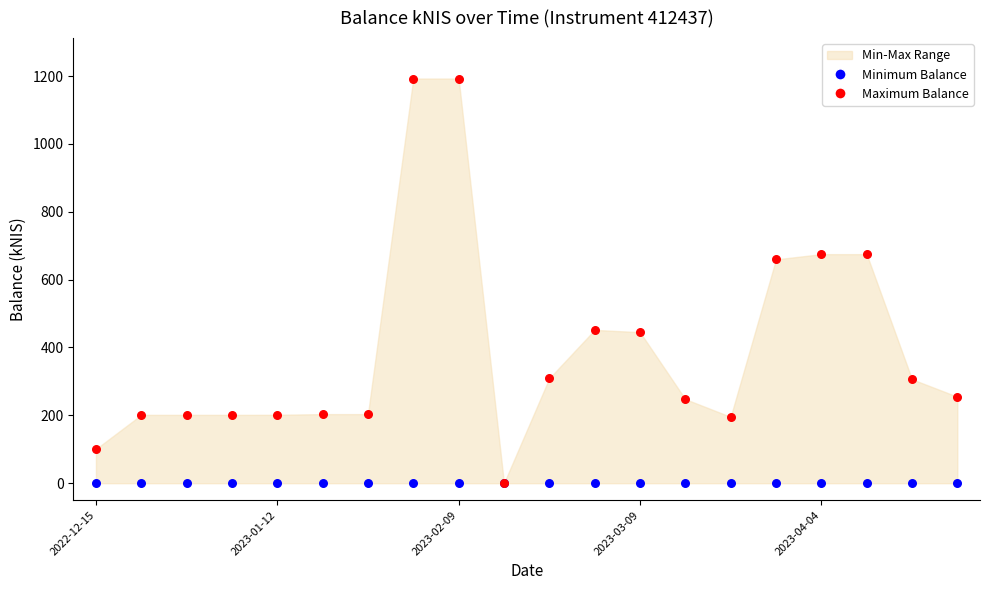

Across all series, what Y value is closest to 596?

659.6